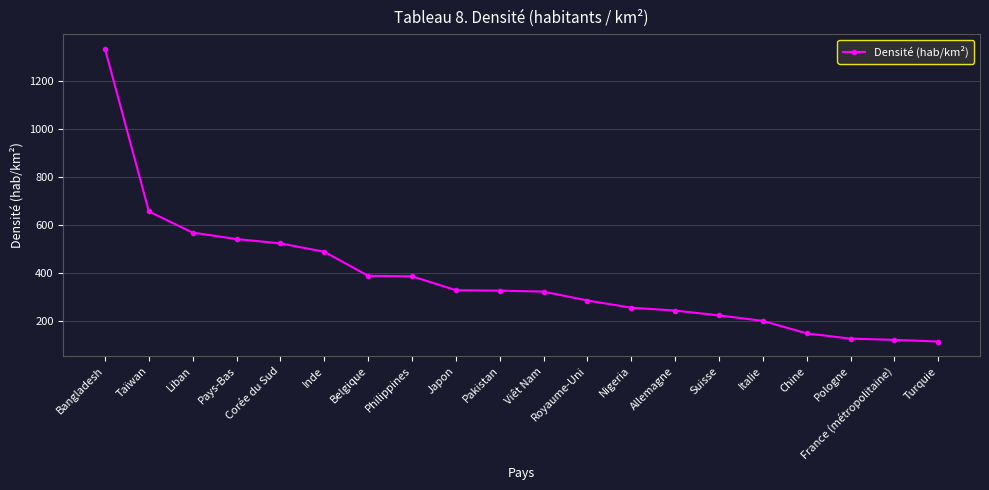

Approximately how many times larger is the value at Chine compared to Japon?

0.5